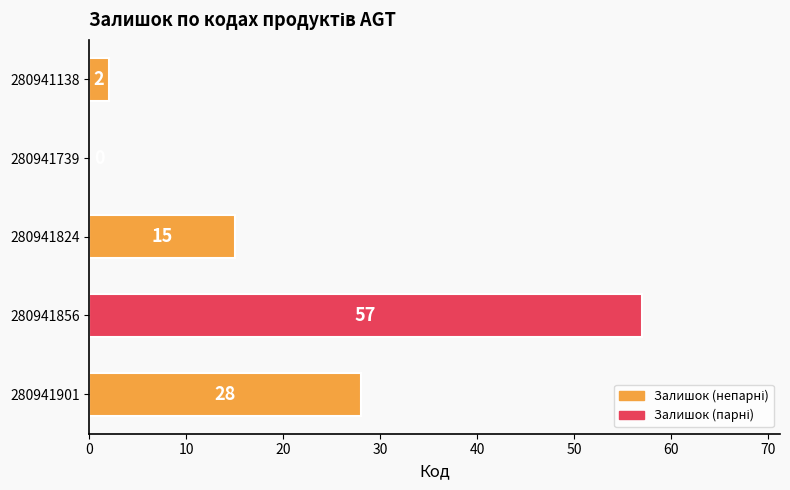

What is the sum of the values at 280941138 and 280941824?

17